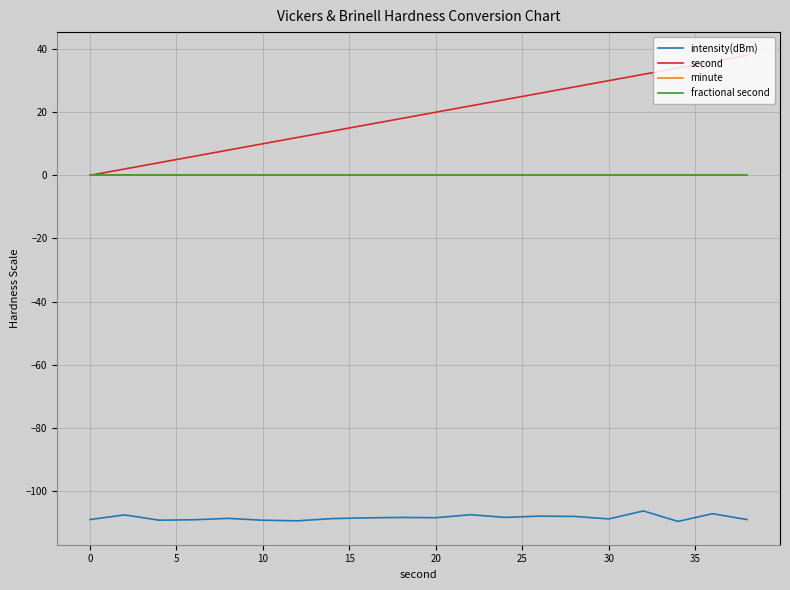

Does the chart have visible grid lines?

Yes